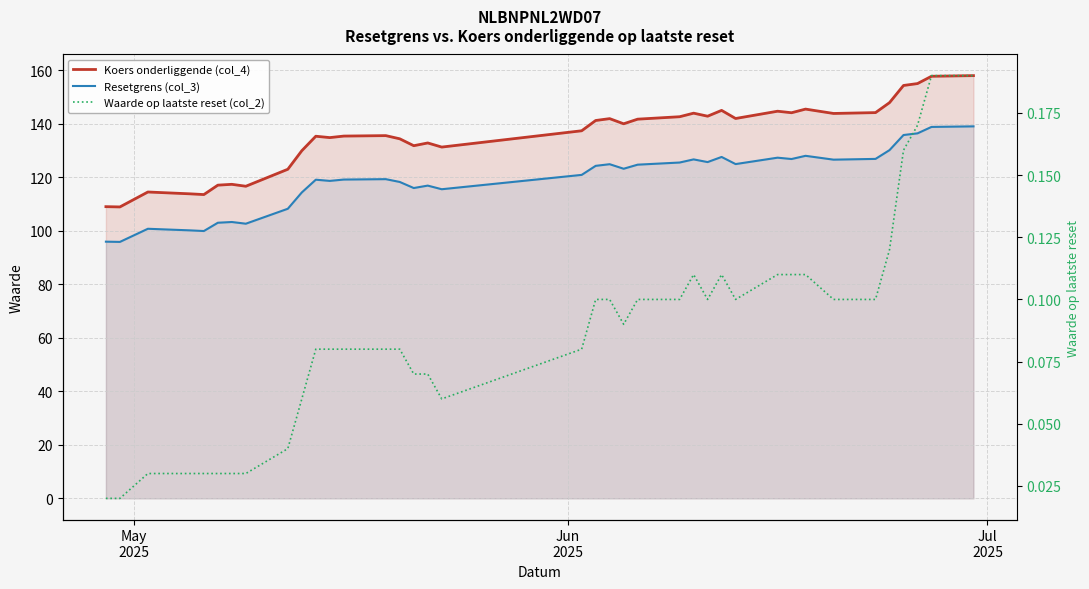

What is the highest value of the Koers onderliggende (col_4) series?

158.0